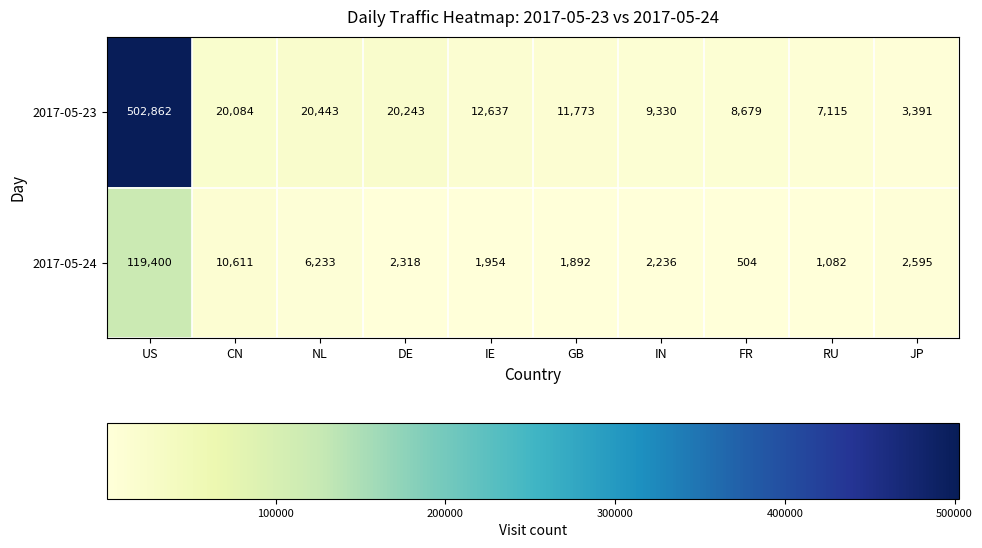

Which category has the highest value across all series?

US